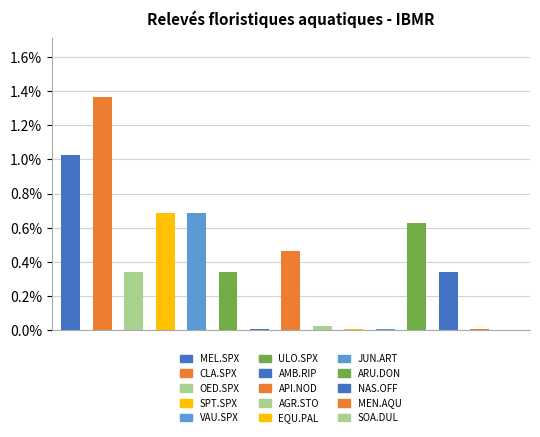

What is the sum of all values?

5.9